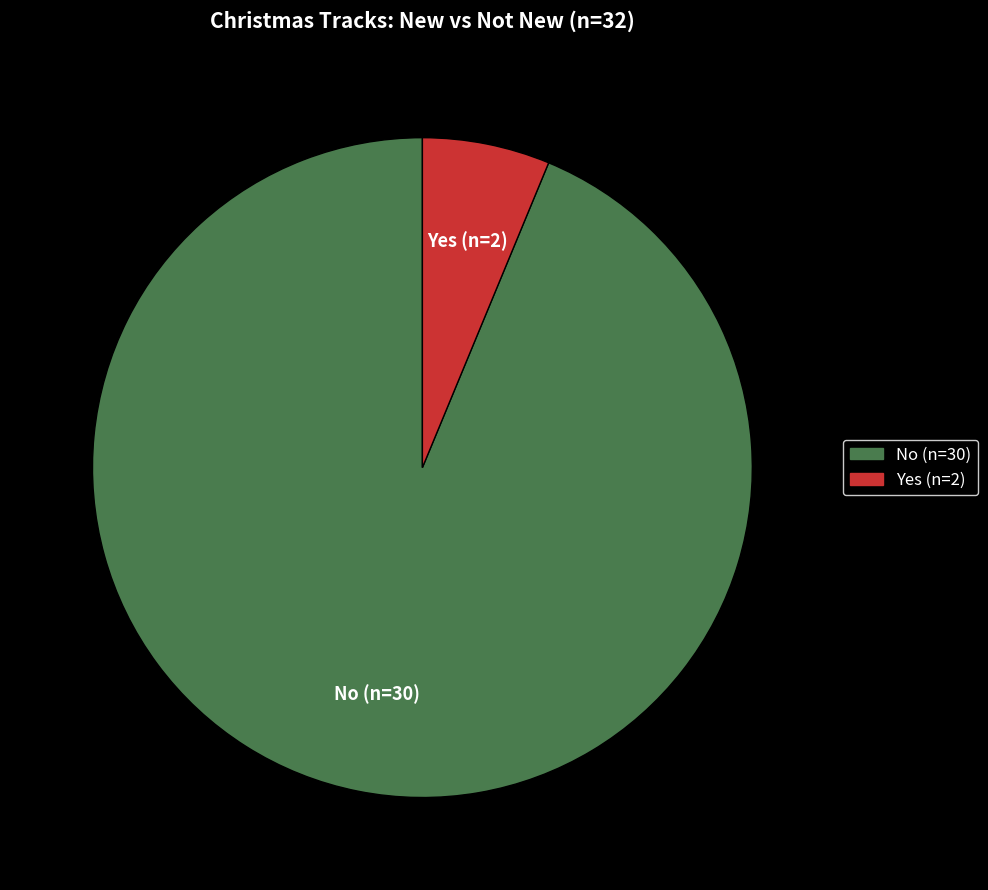

Approximately how many times larger is the value at Yes (n=2) compared to No (n=30)?

0.1